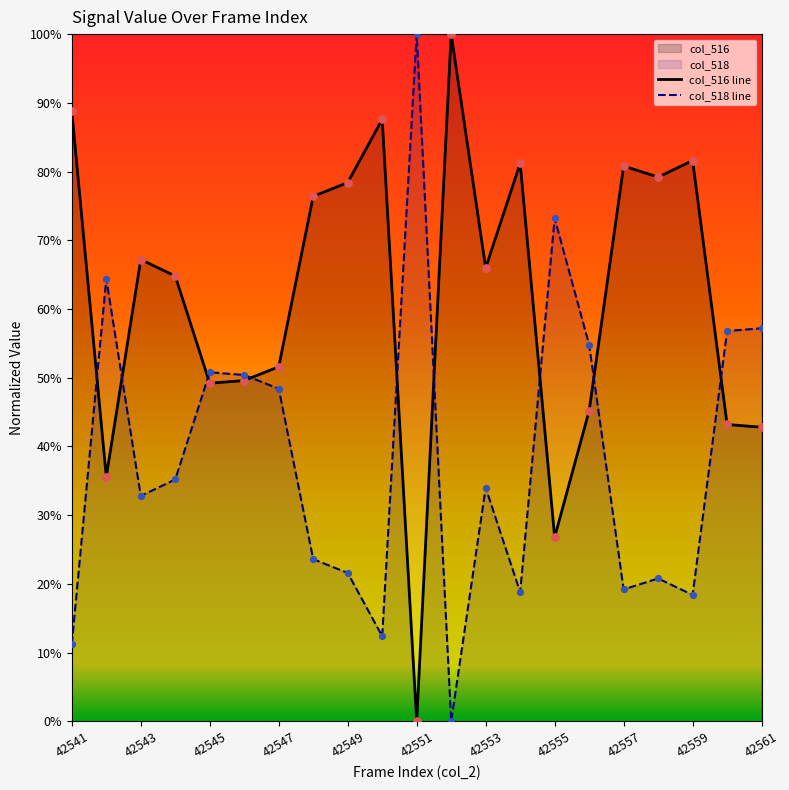

Which series contains the highest Y value?

col_516